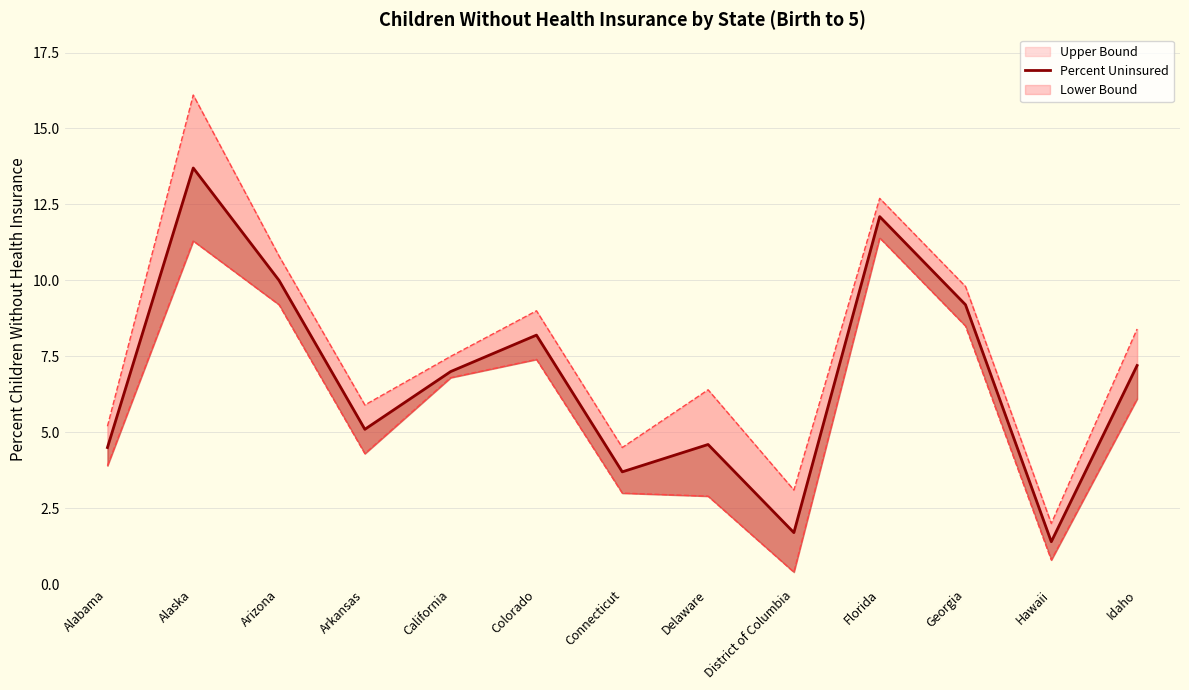

Between California and Georgia, which series saw the biggest shift?

Upper Bound